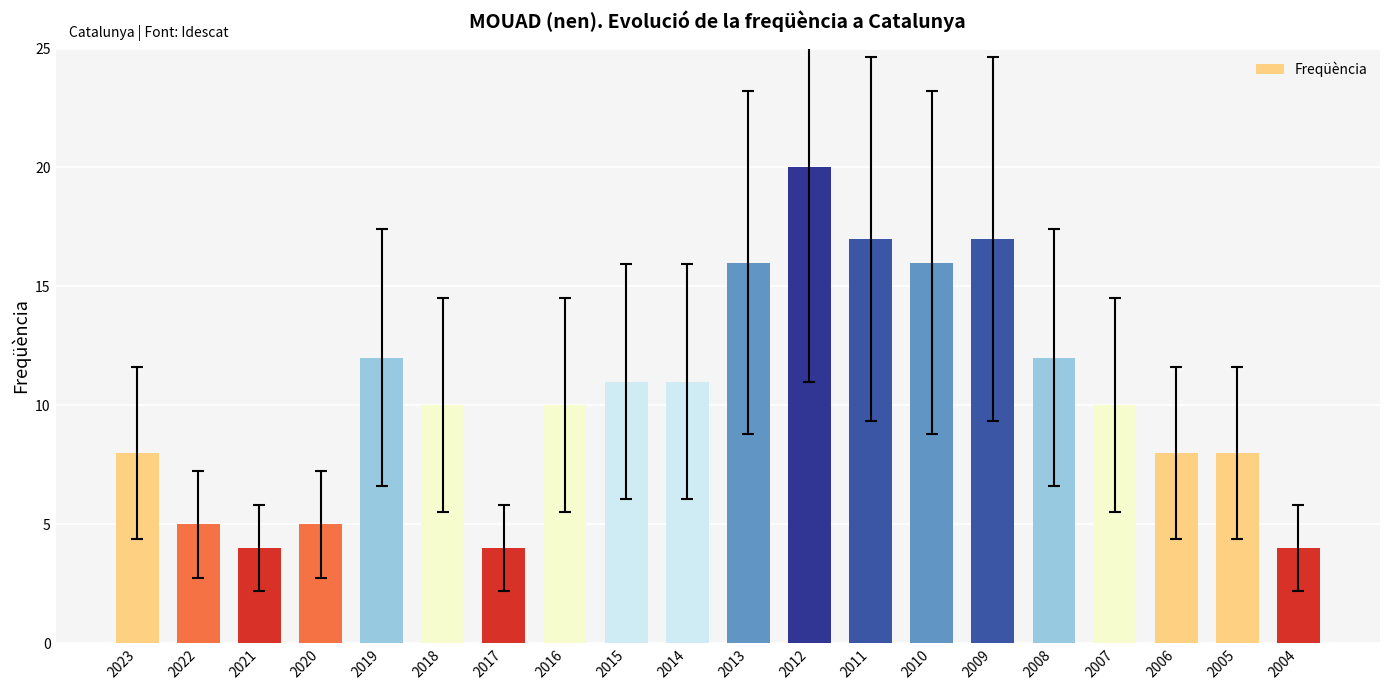

What is the sum of all values?

208